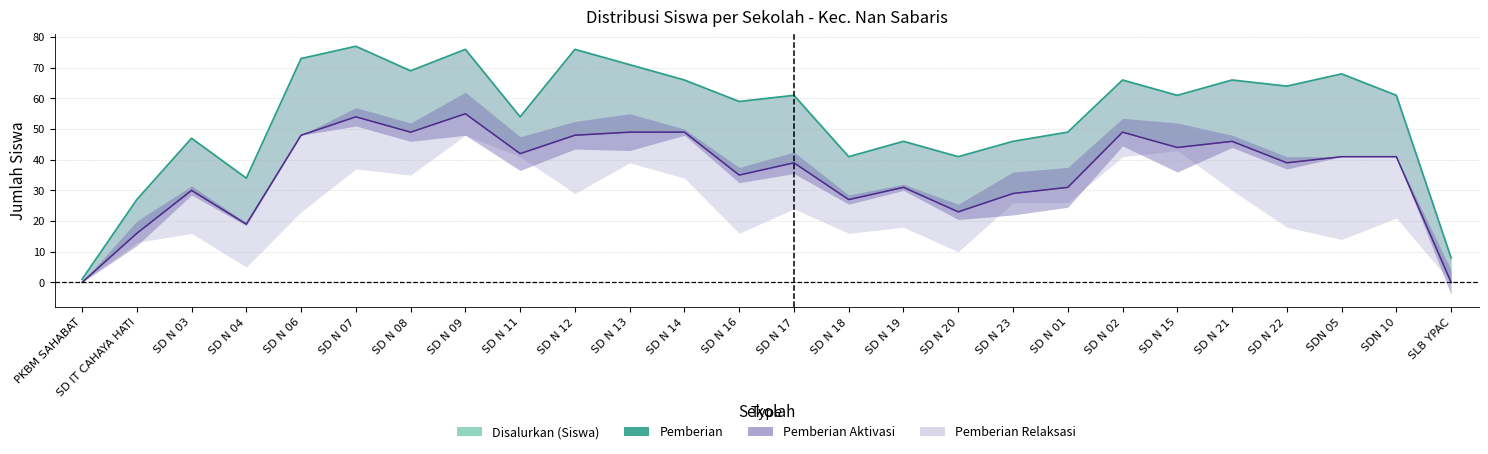

True or false: there are more than 1 points higher than both neighbors.

True